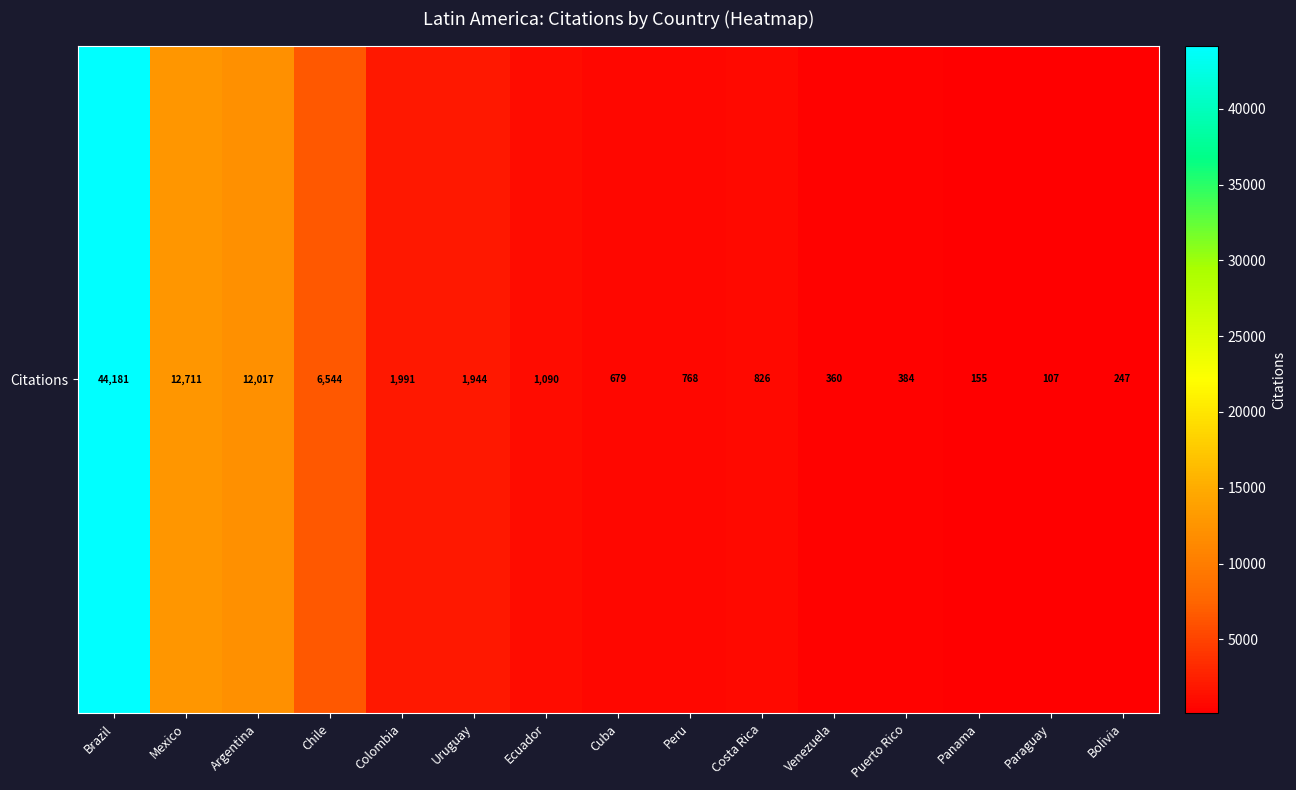

List the labels in order of value, smallest first.

Paraguay, Panama, Bolivia, Venezuela, Puerto Rico, Cuba, Peru, Costa Rica, Ecuador, Uruguay, Colombia, Chile, Argentina, Mexico, Brazil